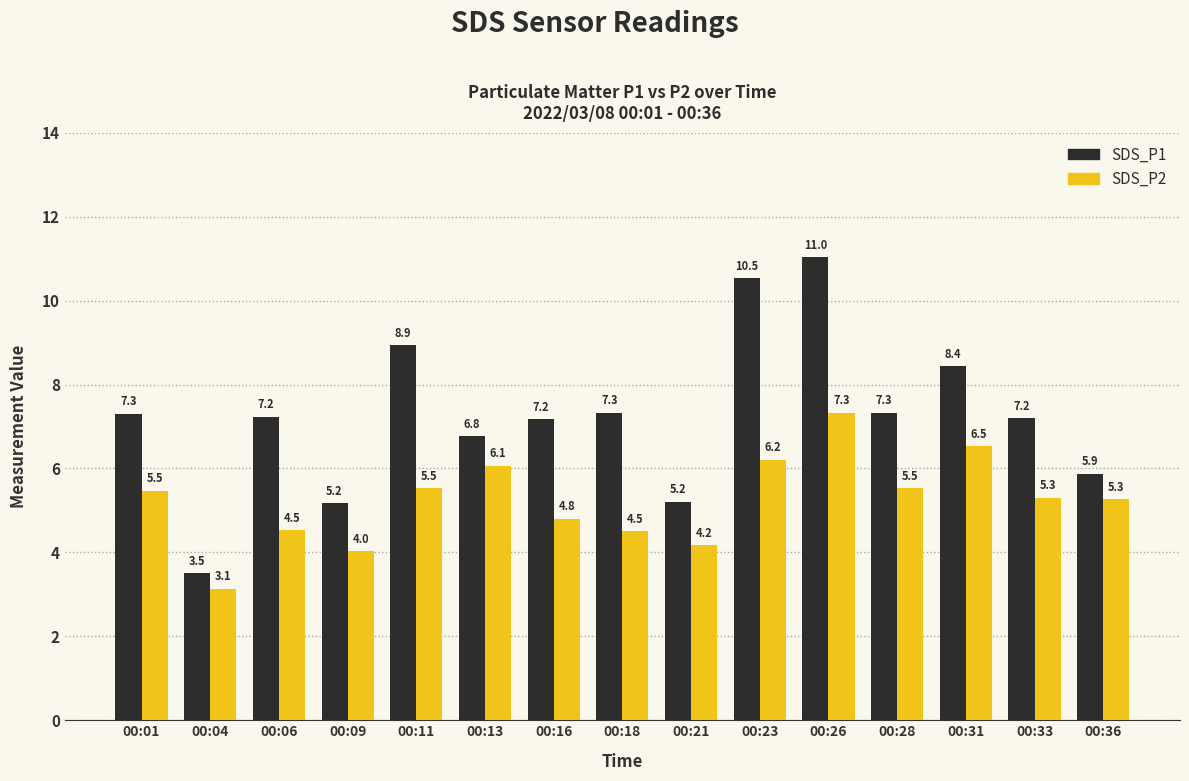

At how many categories does at least one series exceed 5?

14